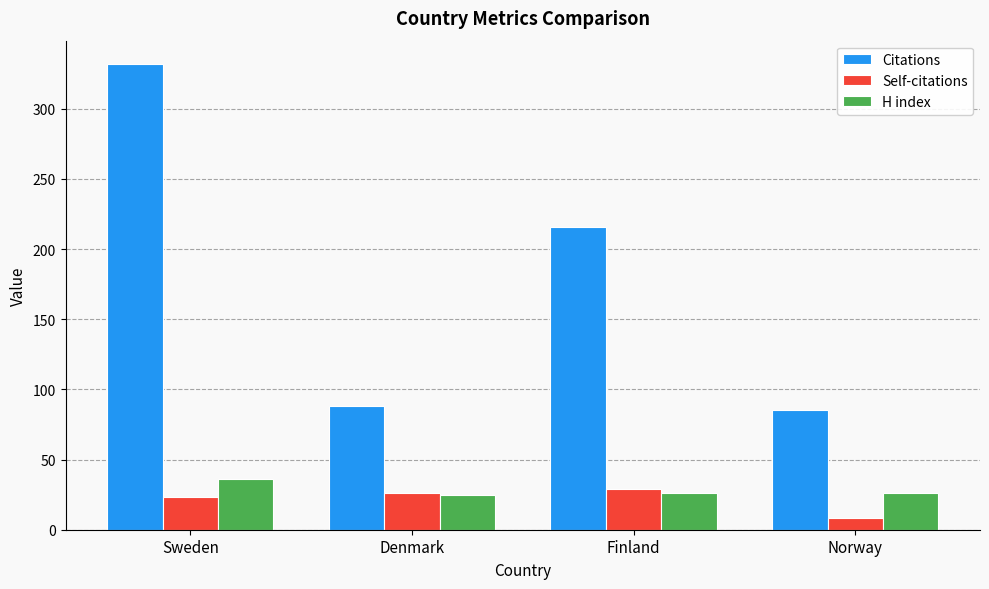

What is the label of the 3rd bar from the right?

Denmark